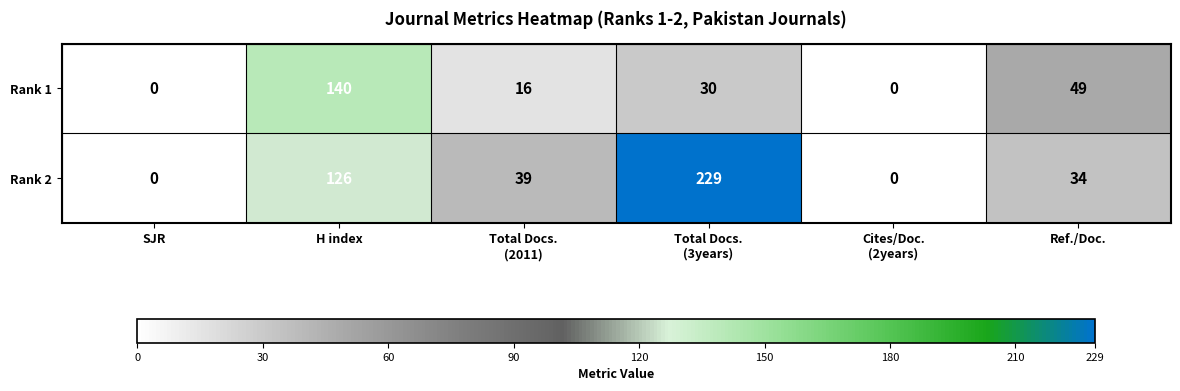

The Rank 1 series shows 68 at H index. True or false?

False